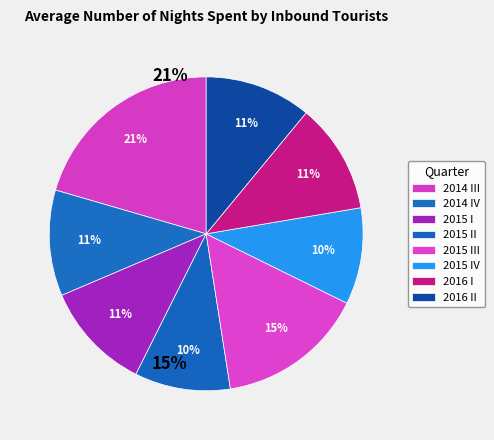

Which category has the biggest portion of the pie?

2014 III